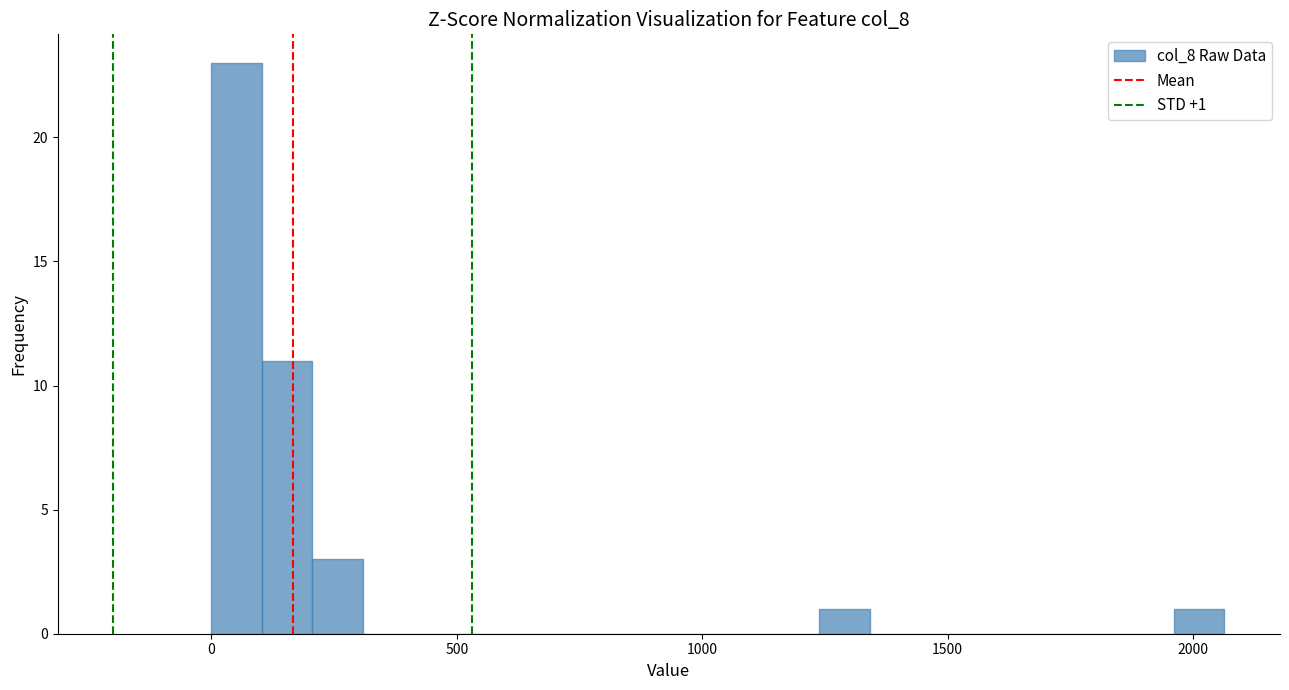

Read against the x-axis, roughly where is the centre of the tallest bar?

50